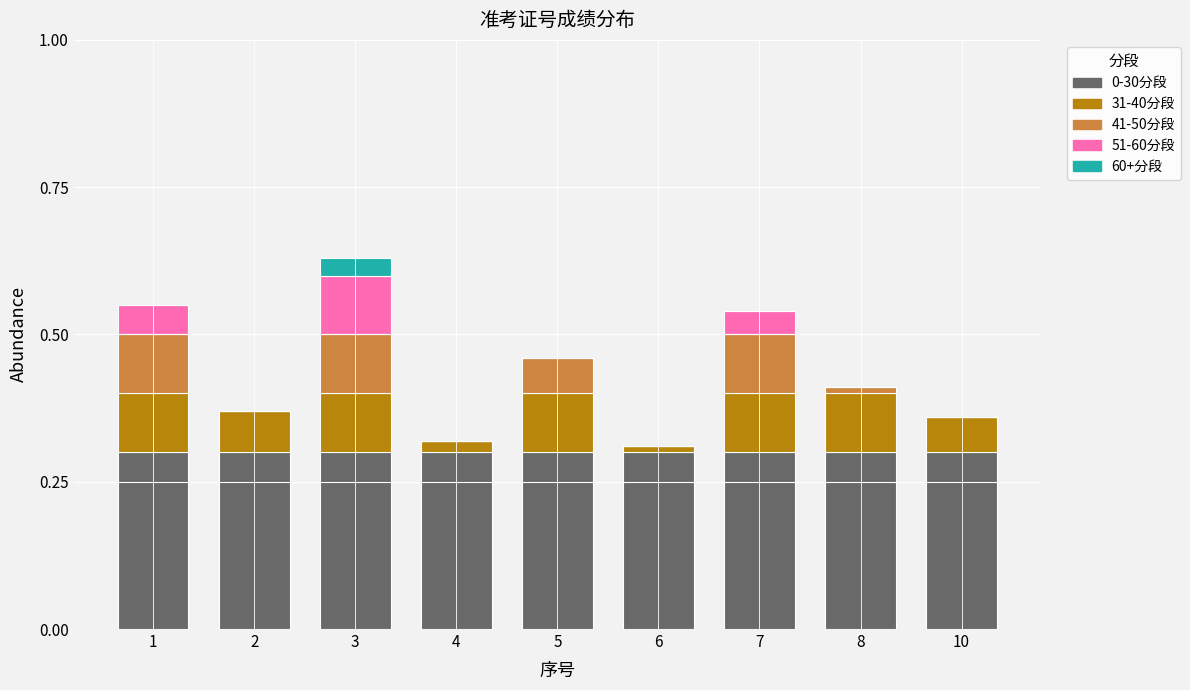

The 0-30分段 series shows 0.3 at 6. True or false?

True